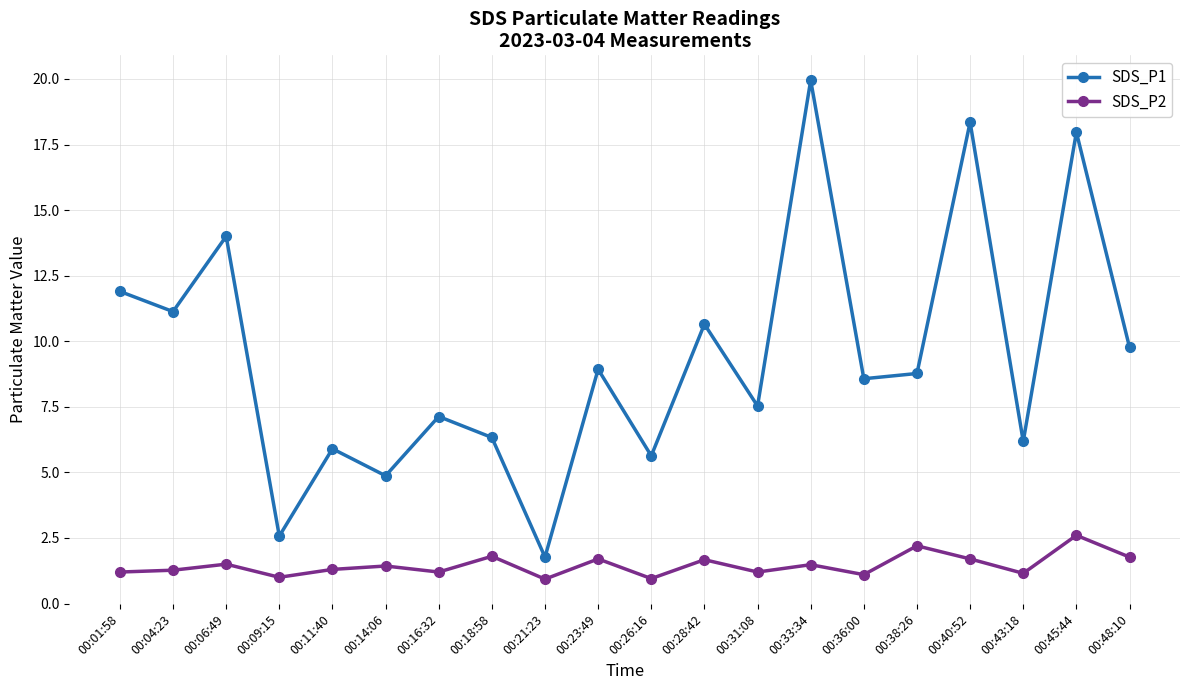

At which label does SDS_P1 first exceed 8?

00:01:58